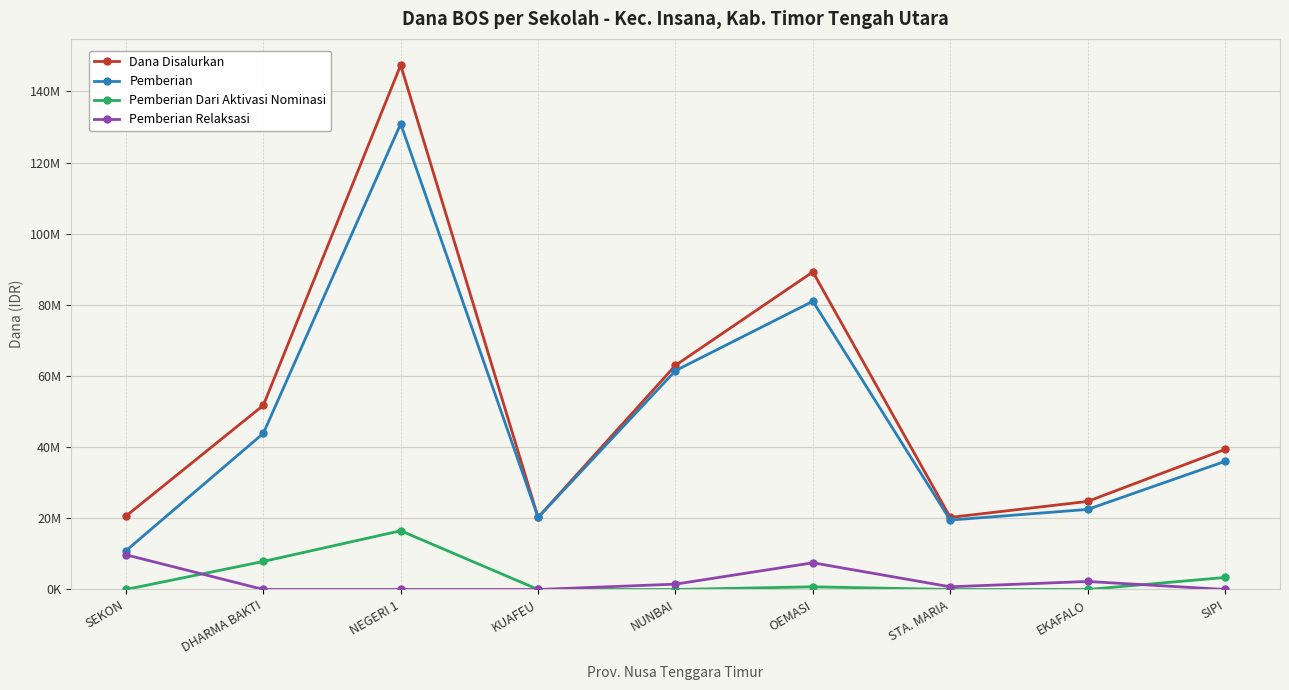

Does the chart have visible grid lines?

Yes